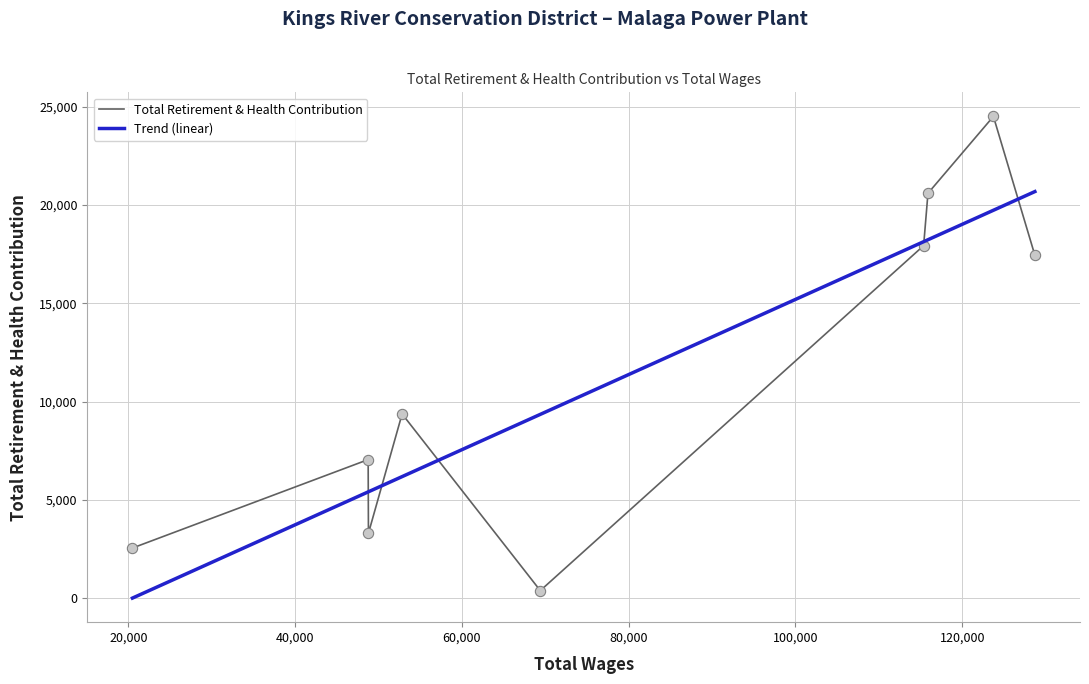

Which series has the widest spread of values?

Total Retirement & Health Contribution